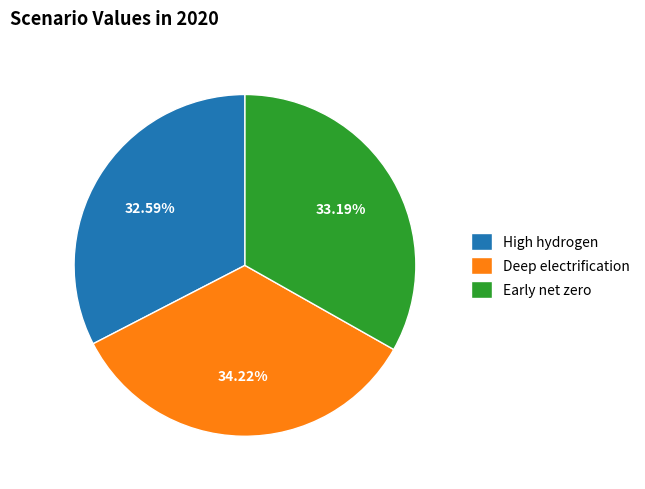

Is the sum of Early net zero and Deep electrification greater than half?

Yes